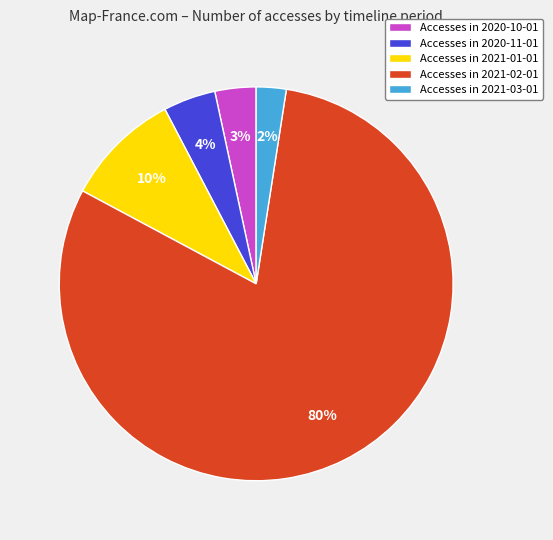

To the nearest percent, what is the average slice percentage?

20%